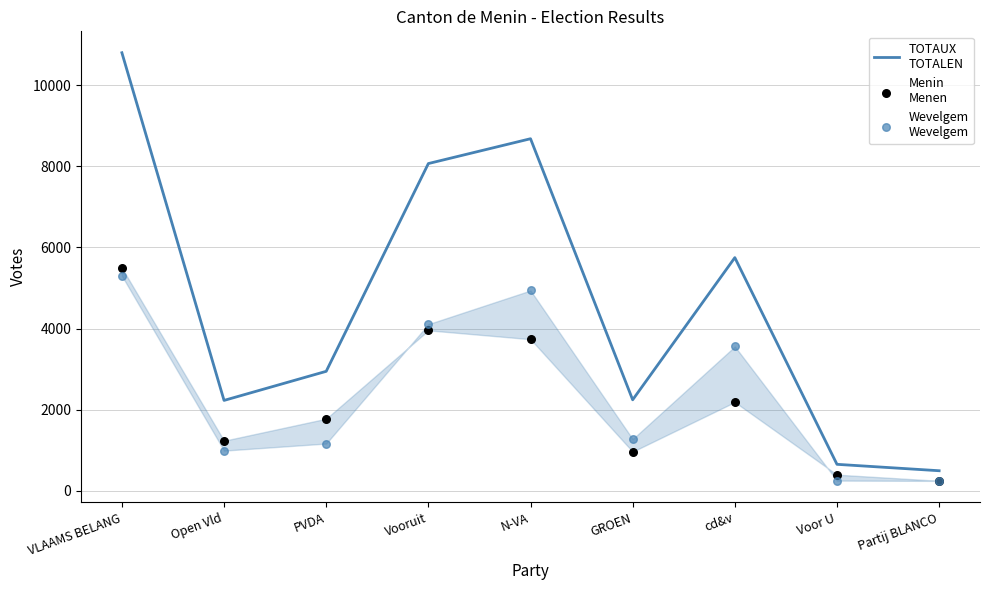

Which series contains the lowest Y value?

Wevelgem
Wevelgem